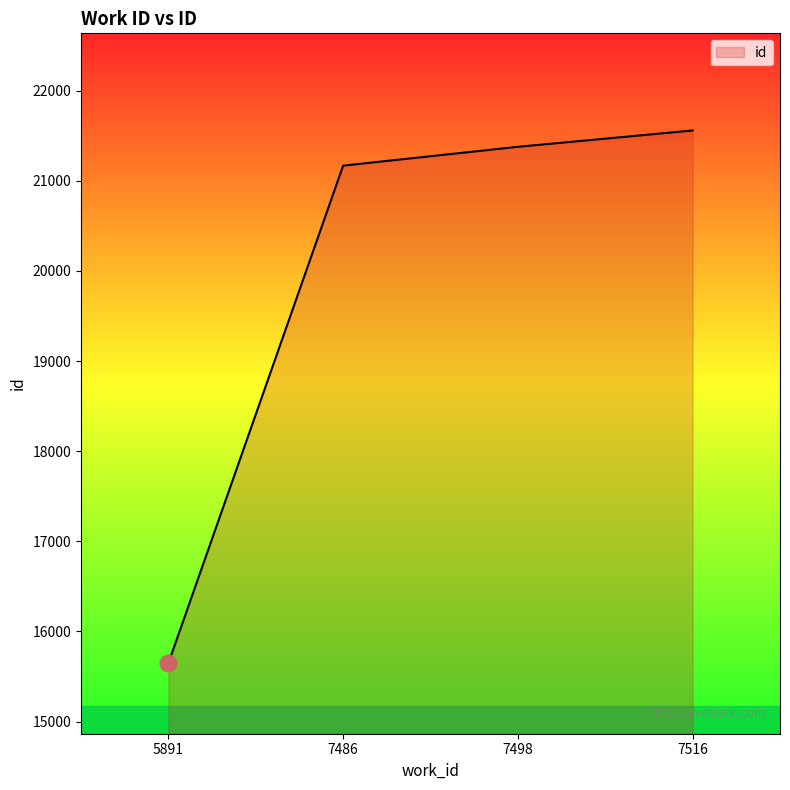

Count the number of categories in the chart.

4